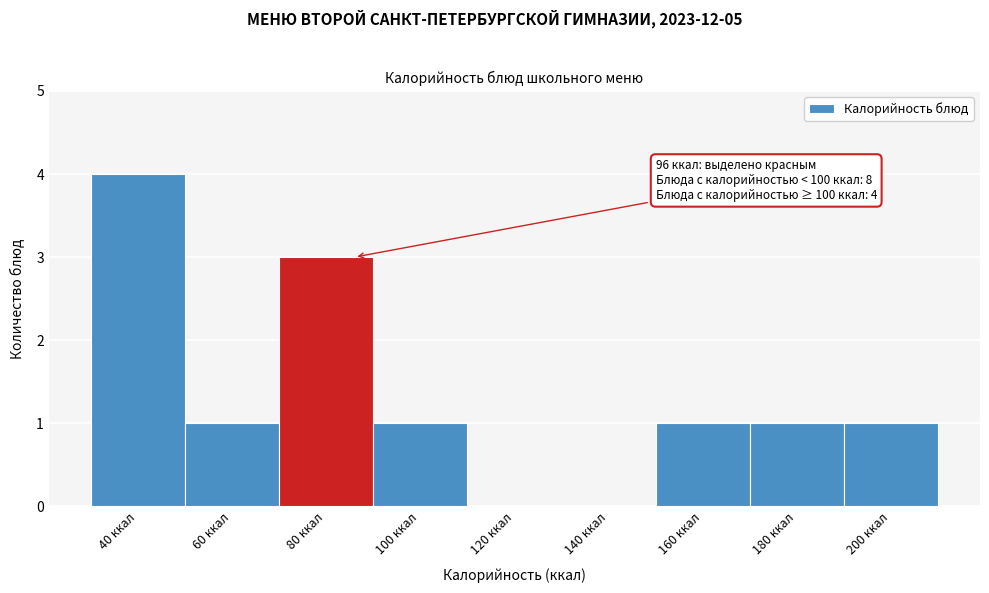

Reading left to right, extract all data points from this chart.

40 ккал=4	60 ккал=1	80 ккал=3	100 ккал=1	120 ккал=0	140 ккал=0	160 ккал=1	180 ккал=1	200 ккал=1